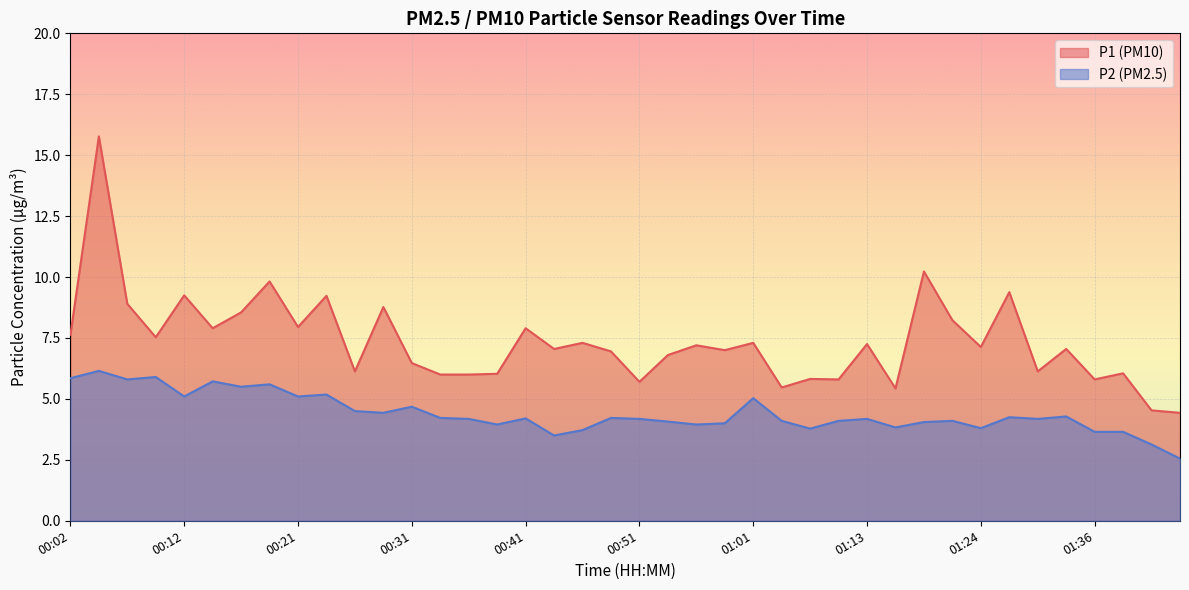

What are all the series names shown in the legend?

P1 (PM10), P2 (PM2.5)